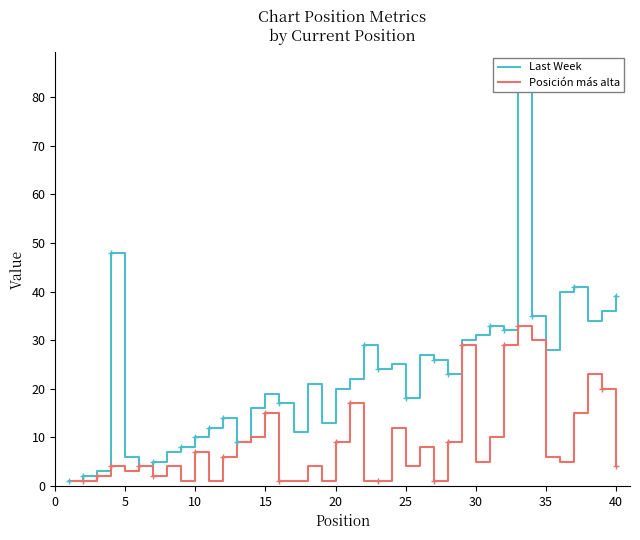

Which series has the largest range (max minus min)?

Last Week